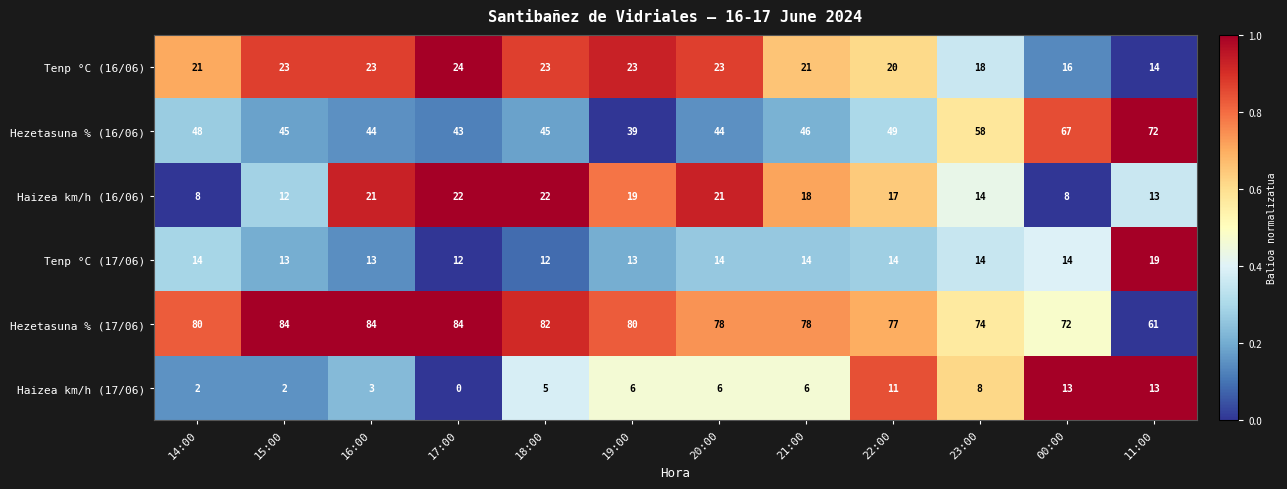

Which series changed the most between 23:00 and 11:00?

Hezetasuna % (16/06)